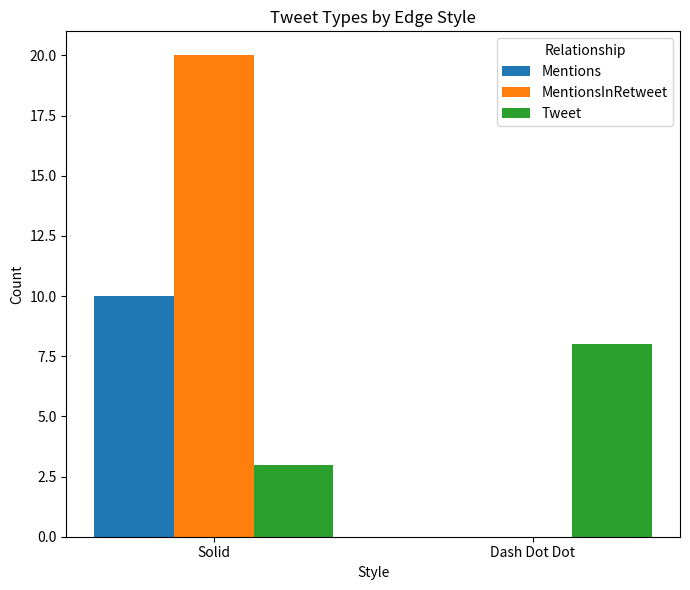

Does the chart contain stacked bars?

No